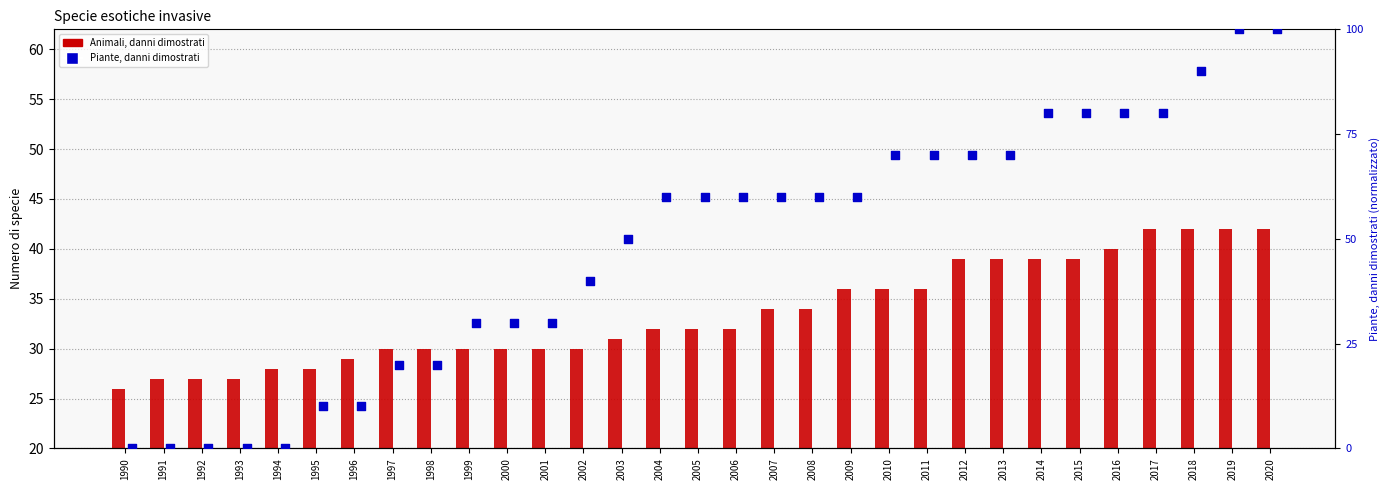

Which series contains the highest Y value?

Piante, danni dimostrati